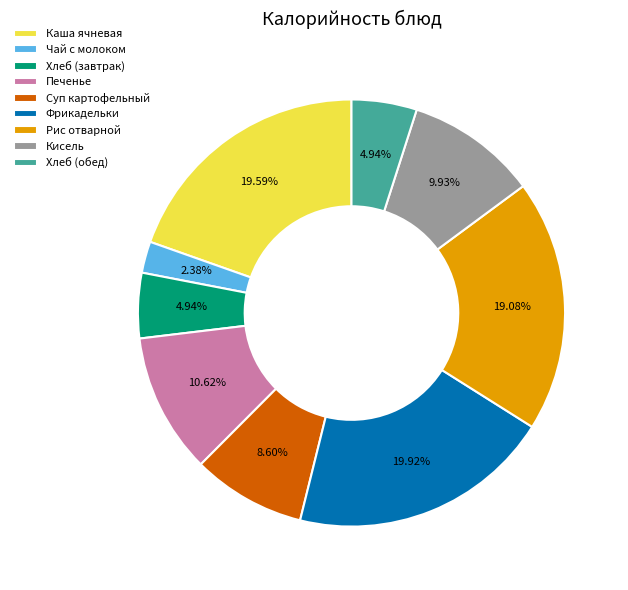

Which slice is the smallest?

Чай с молоком